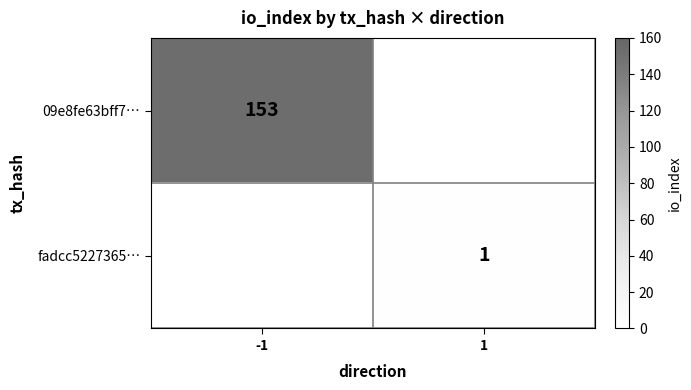

Rank the series by their average value, from highest to lowest.

09e8fe63bff7…, fadcc5227365…